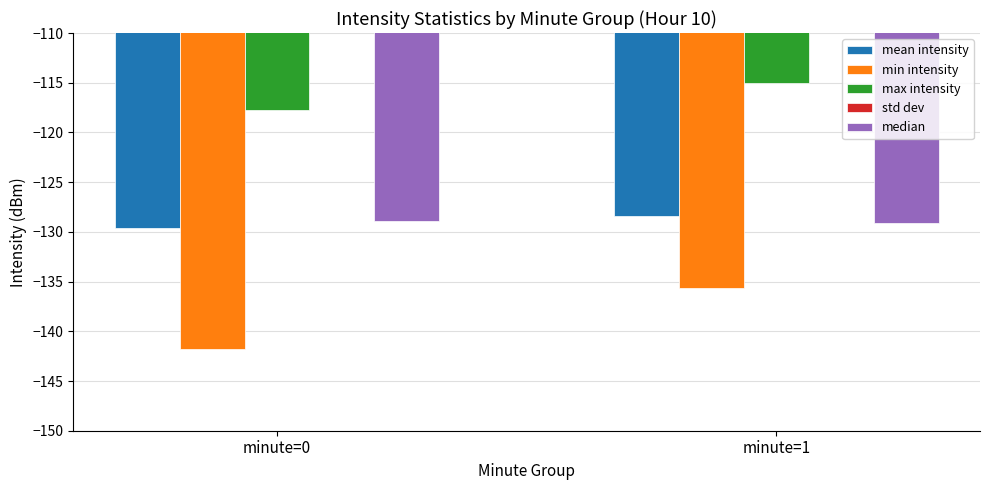

How many distinct data groups are displayed?

5